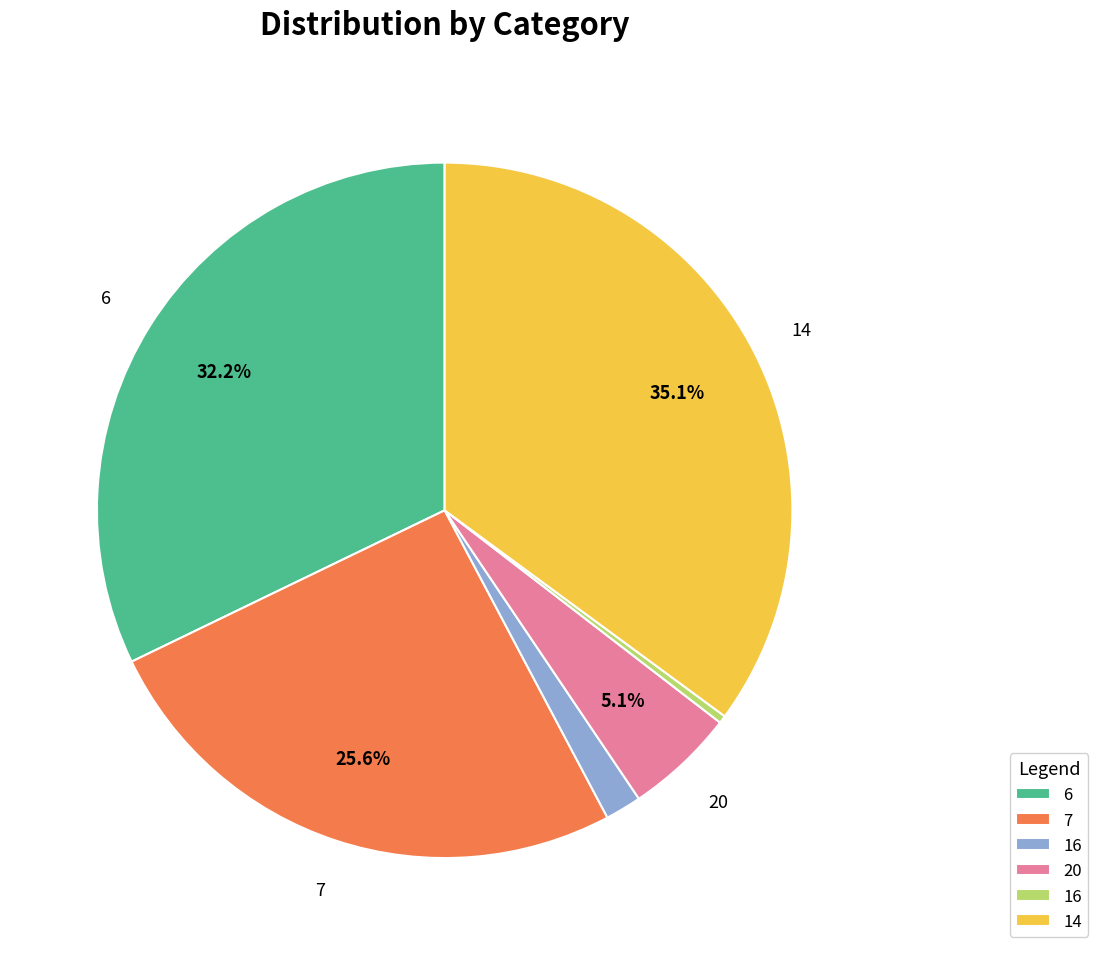

Does any single category account for the majority?

No